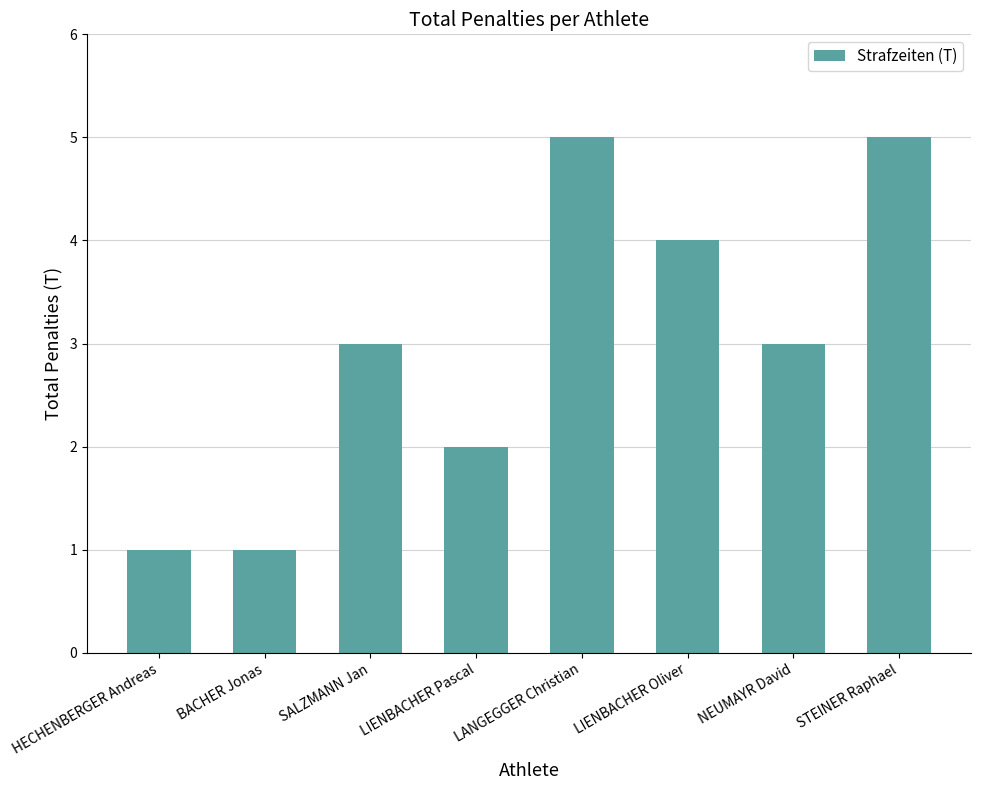

How many bars are there in total?

8